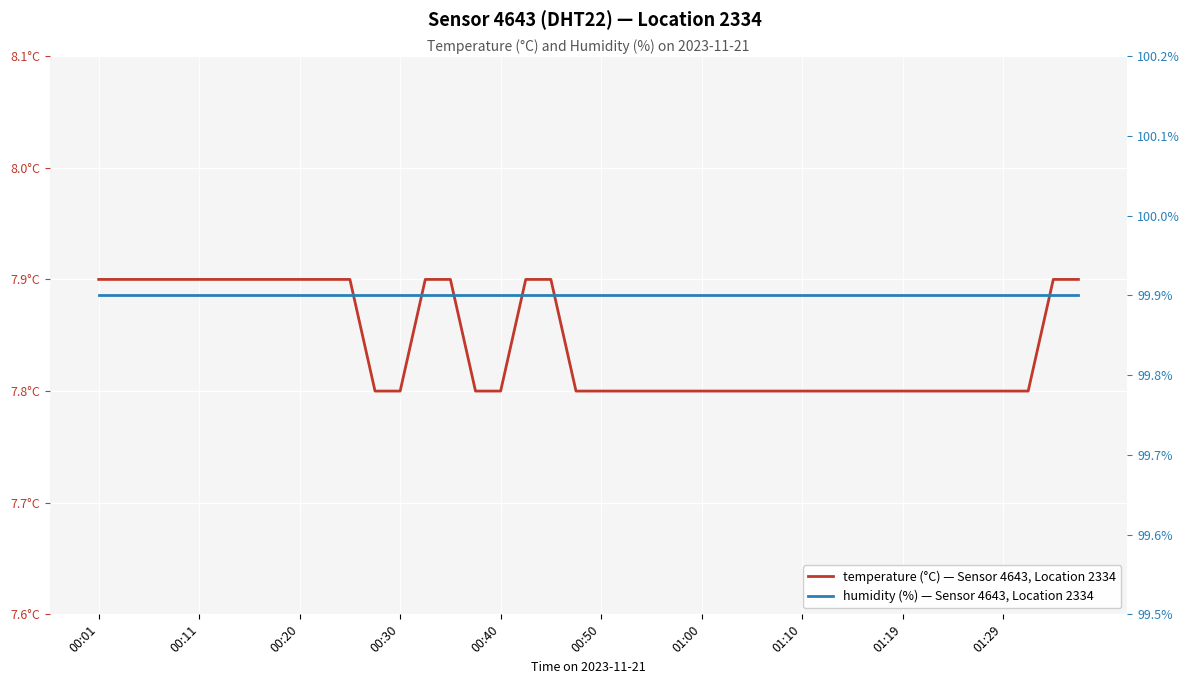

Which series has the largest range (max minus min)?

temperature